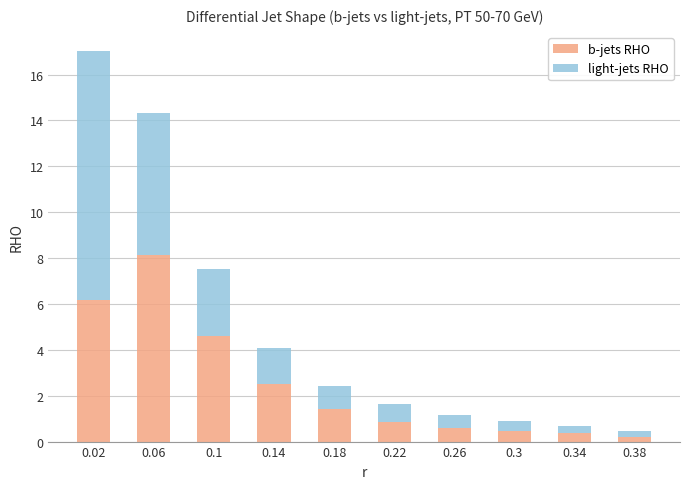

At which label does b-jets RHO reach its peak?

0.06